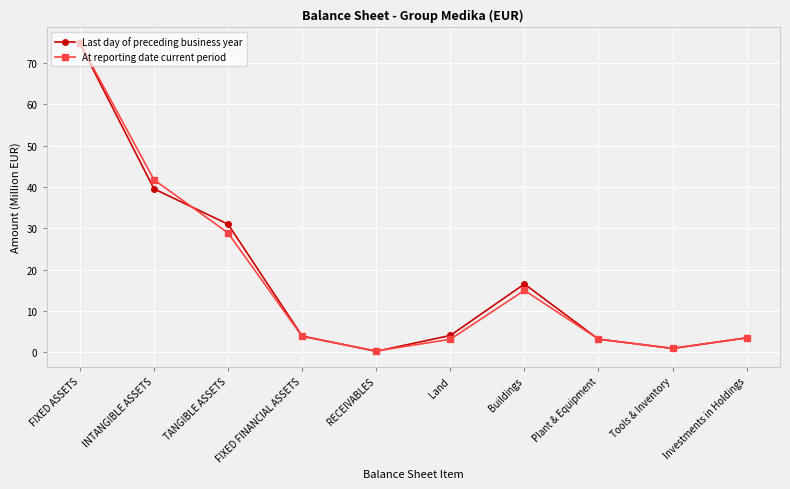

Which series has the widest spread of values?

At reporting date current period